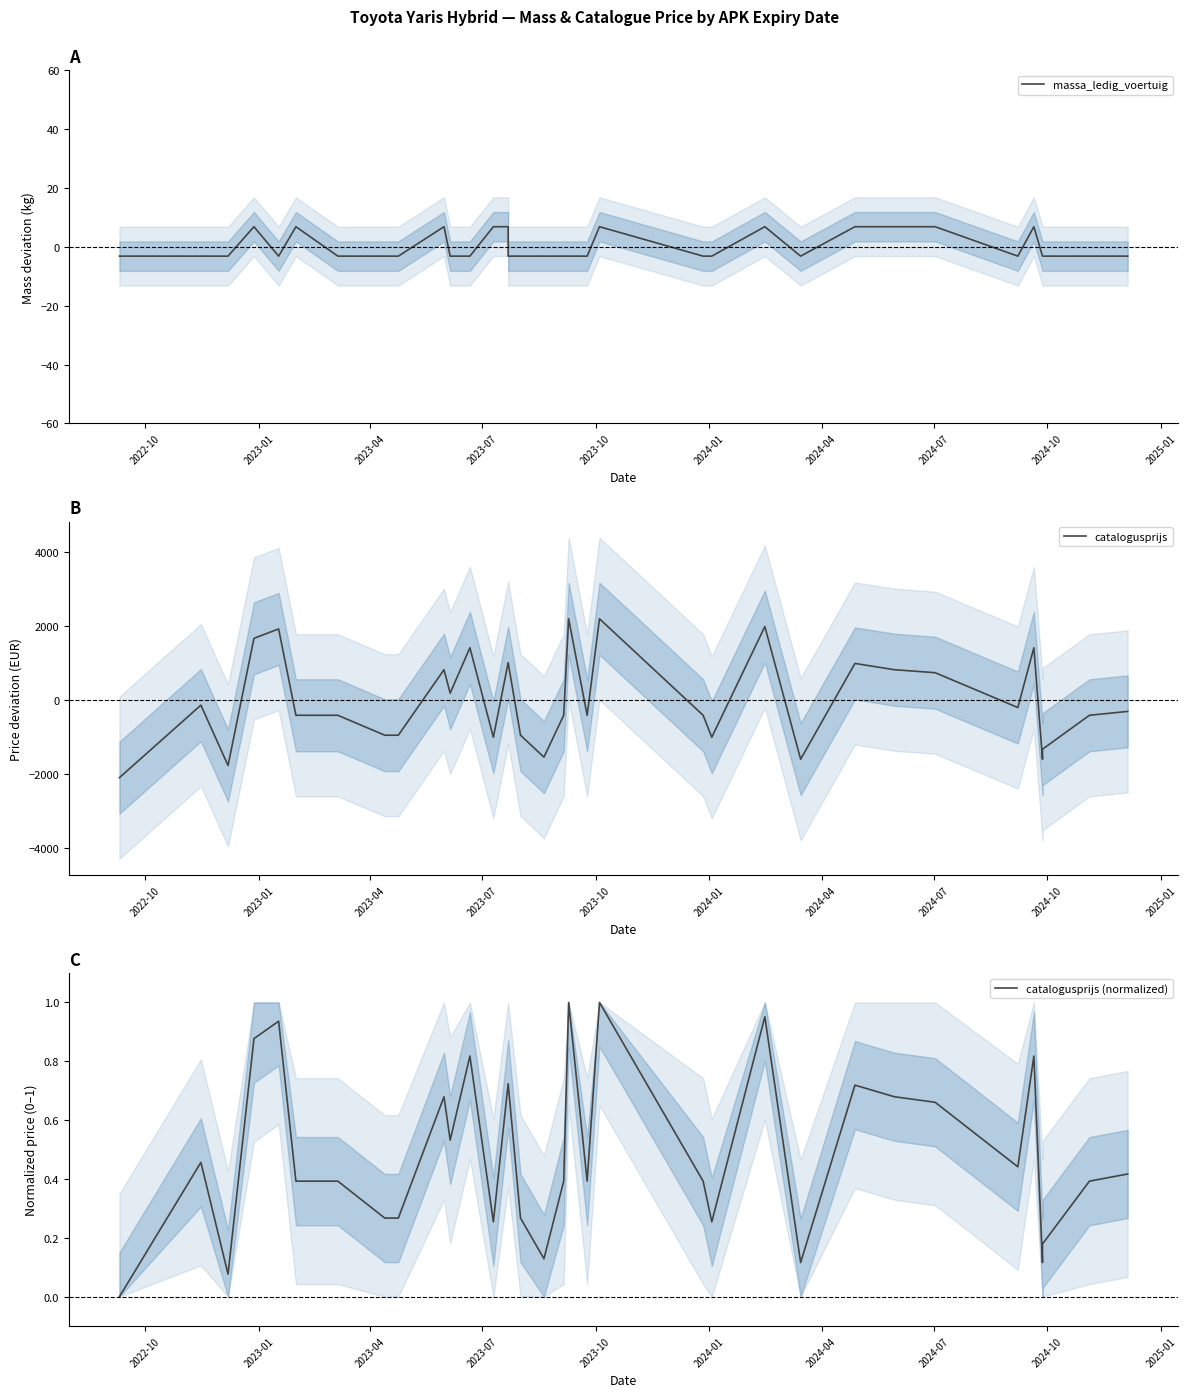

What is the sum of all catalogusprijs (normalized) values?

17.1